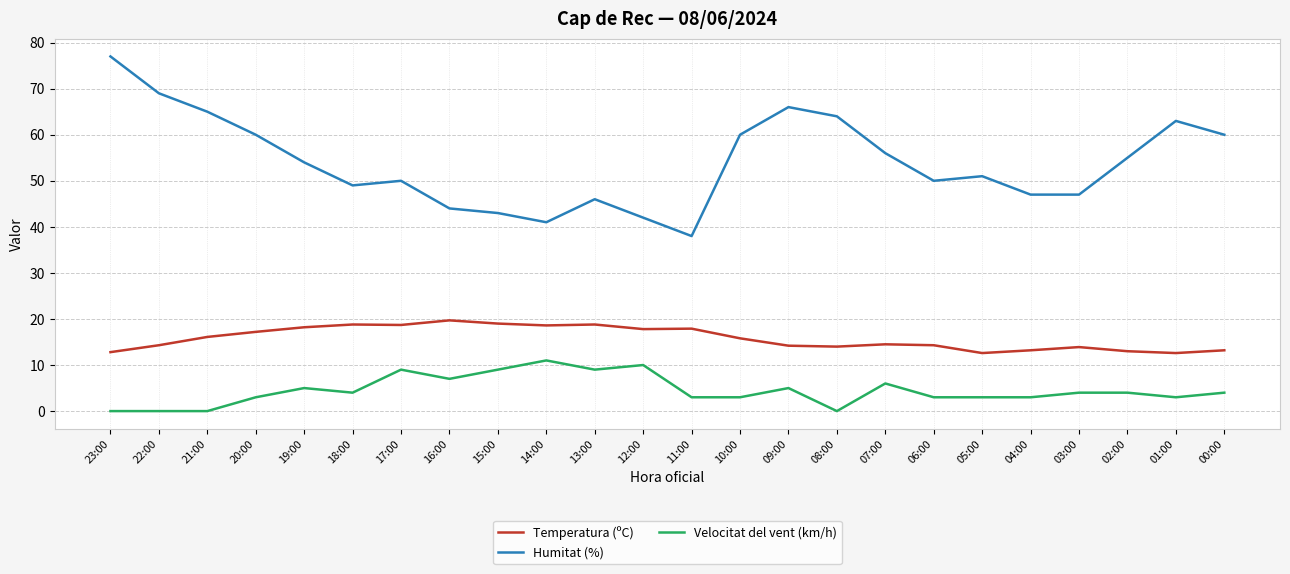

What value does the Velocitat del vent (km/h) series have at 03:00?

4.0